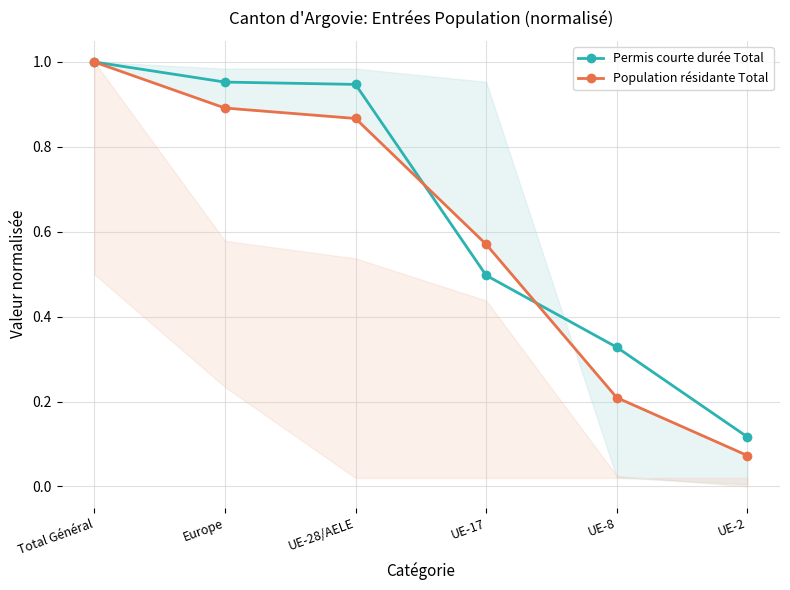

Which category has the lowest value in the Permis courte durée Total series?

UE-2